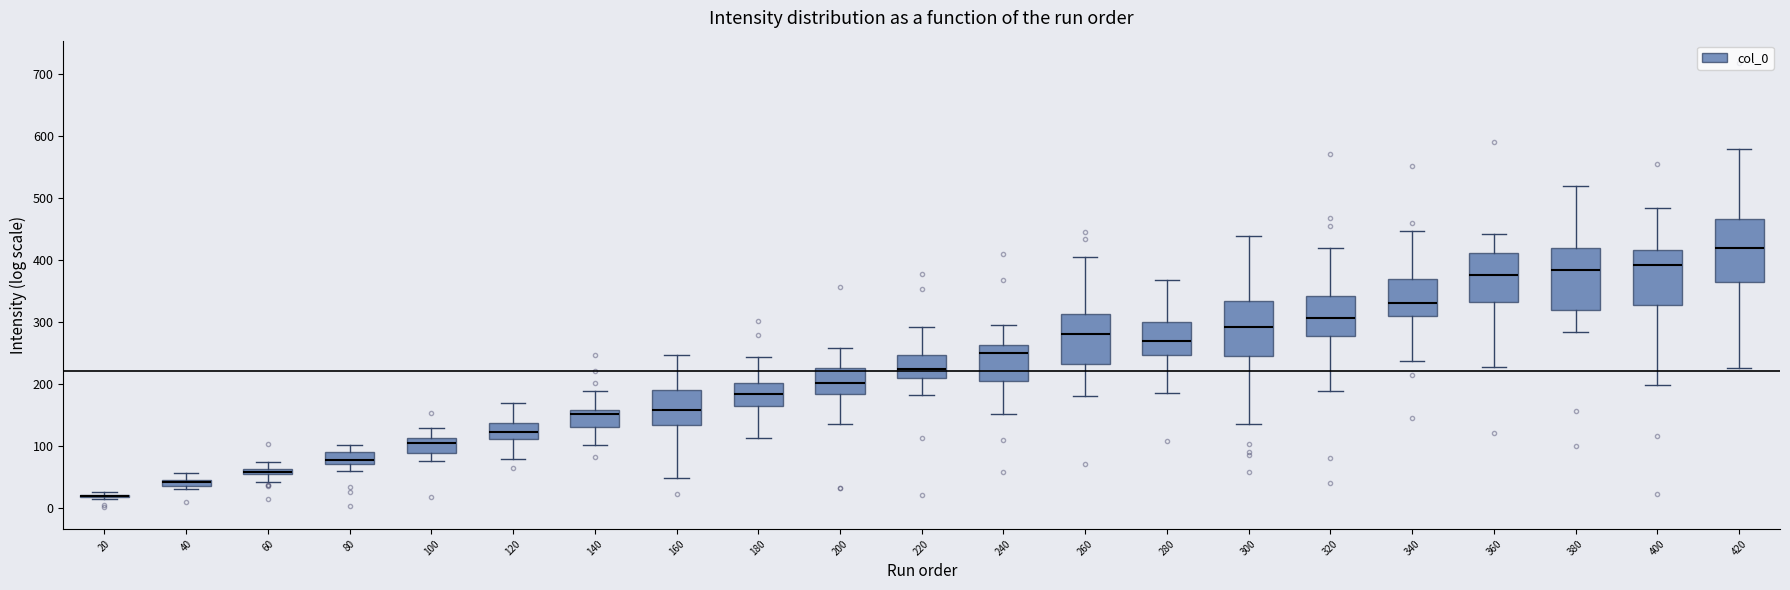

Where does the lower whisker of the box at x = 220 end on the y-axis? The values are not printed on the chart, so give them approximately, as read against the axis.

180